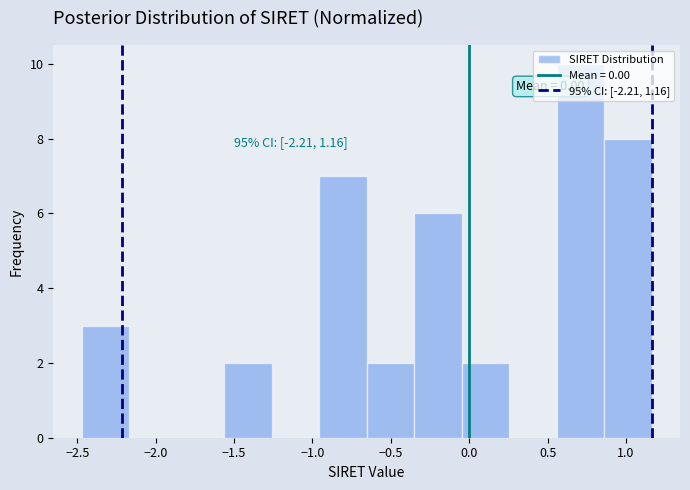

Over which range of the x-axis is the bar tallest?

0.55 to 0.85